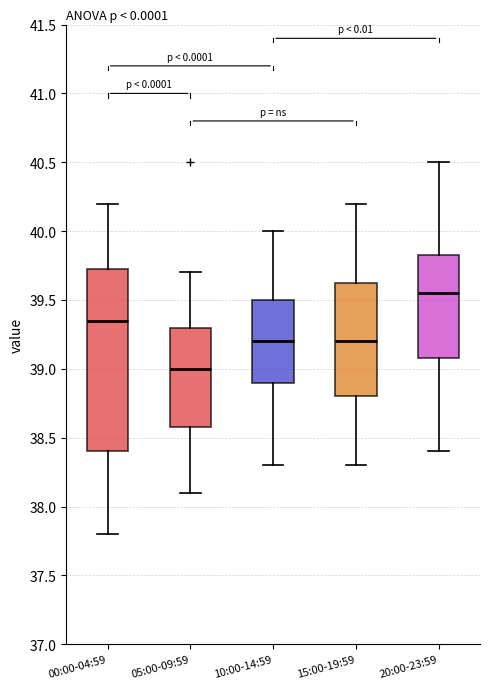

Which box's median line is the highest?

20:00-23:59